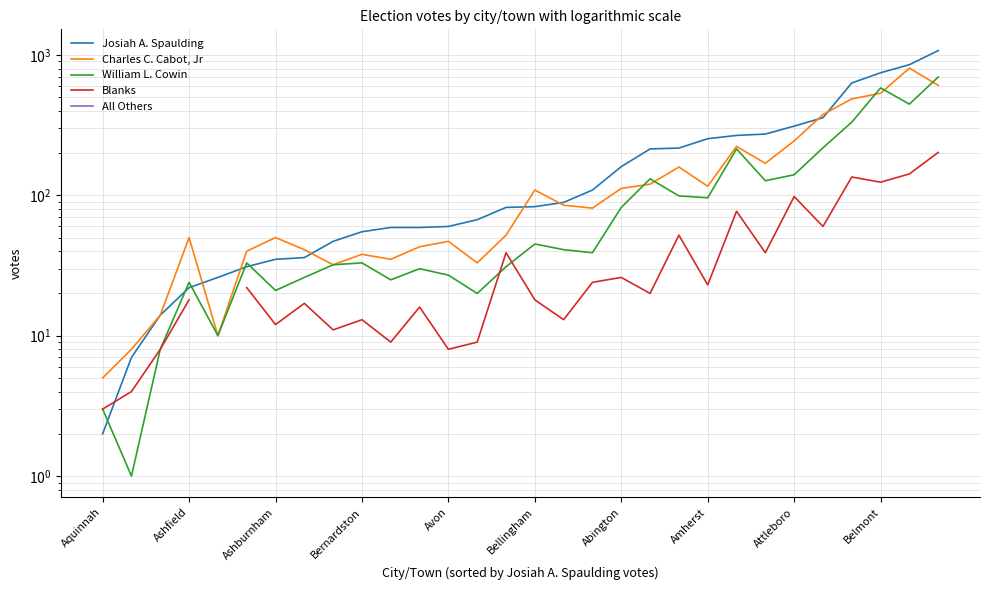

What is the difference between the Josiah A. Spaulding values at Attleboro and 17?

62.0